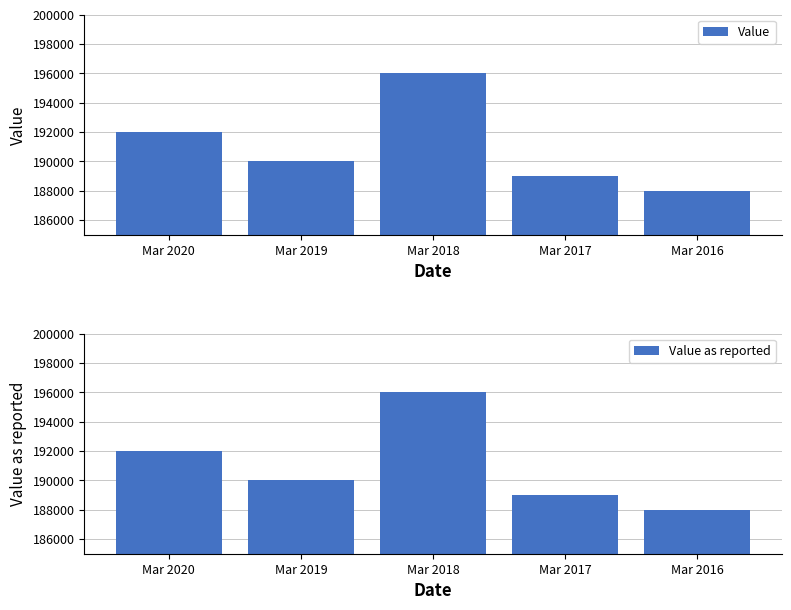

What is the value of the Value bar at the 5th from the left?

188000